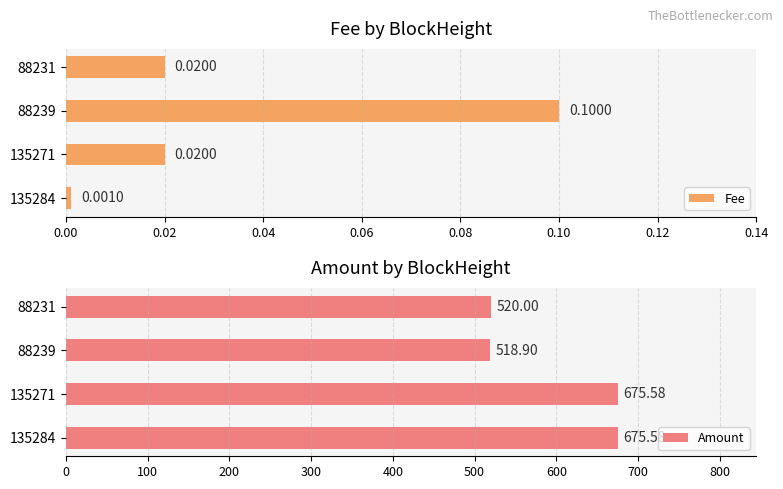

What is the difference between the maximum and second lowest values in the Fee series?

0.1